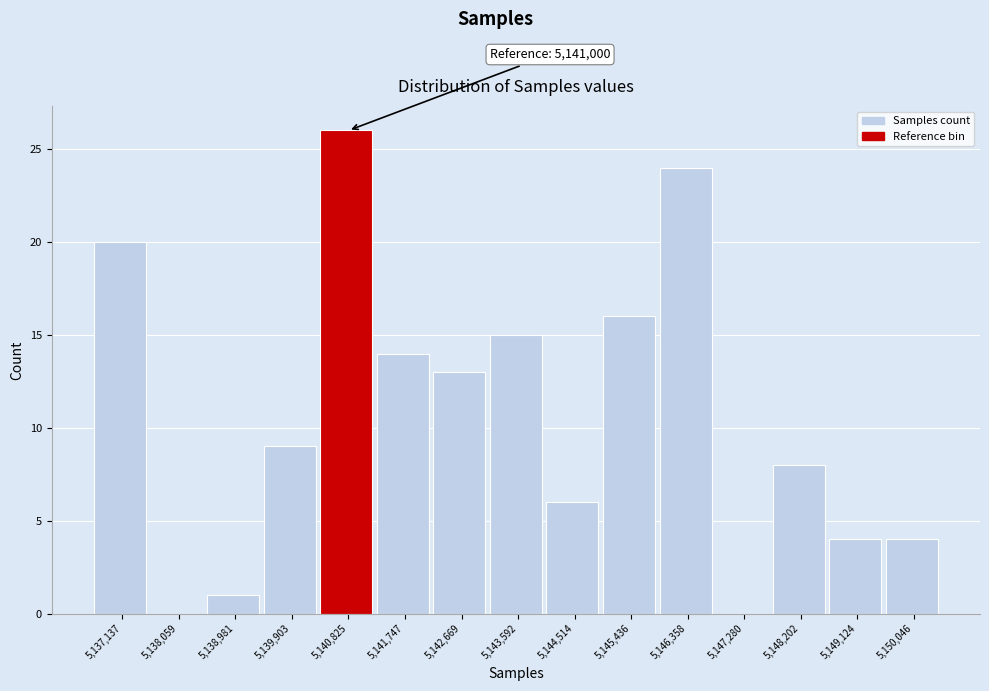

Which range on the x-axis has the tallest bar?

5140400 to 5141300